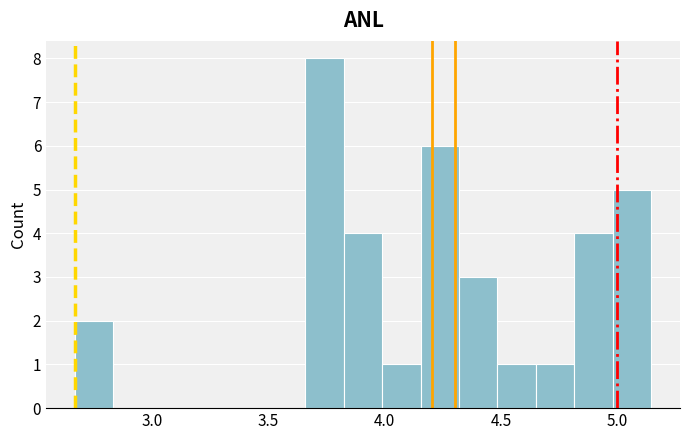

Read against the x-axis, roughly where is the centre of the tallest bar?

3.75